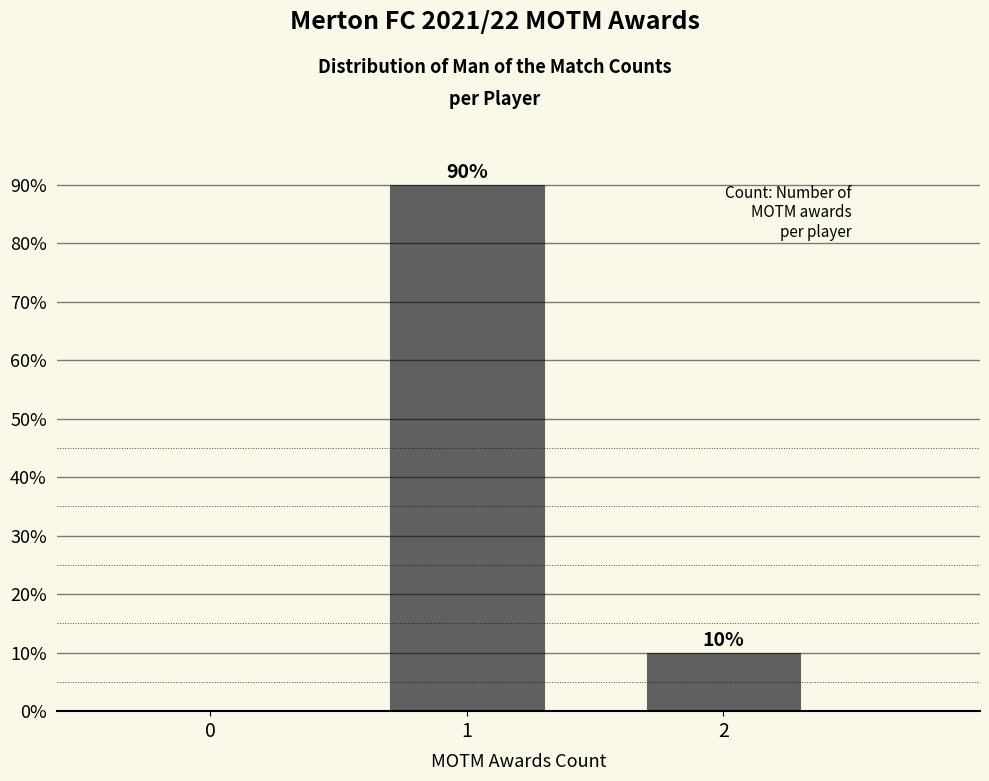

Reading left to right, transcribe all the data shown in this chart.

0=0	1=90	2=10